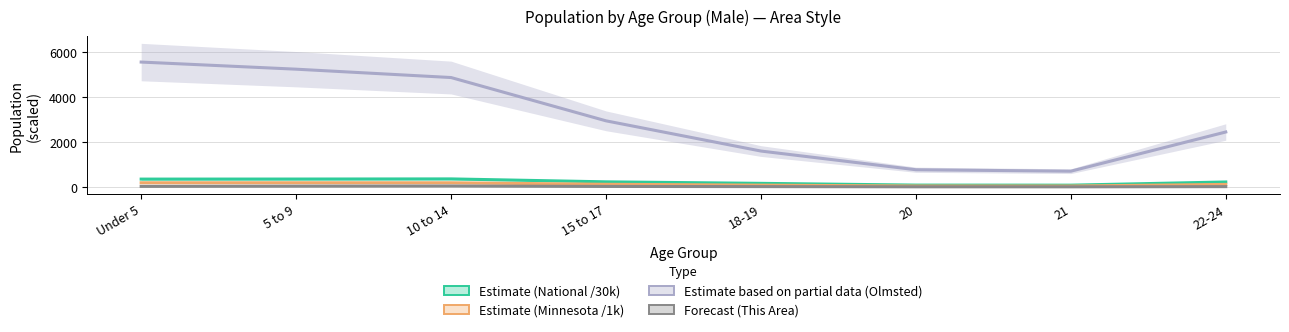

Which series has the largest total across all categories?

Estimate based on partial data (Olmsted)